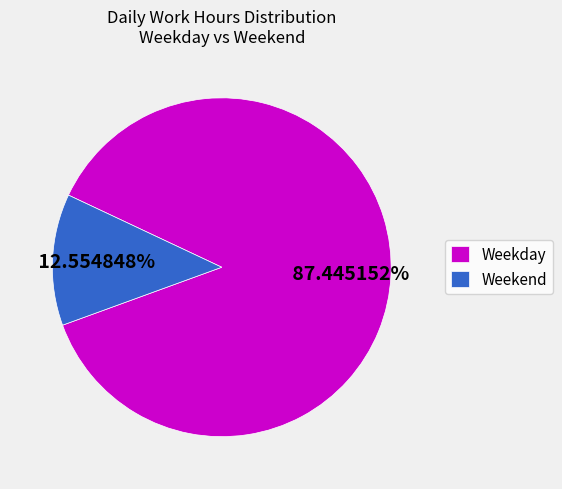

Which slice represents more than half of the pie?

Weekday